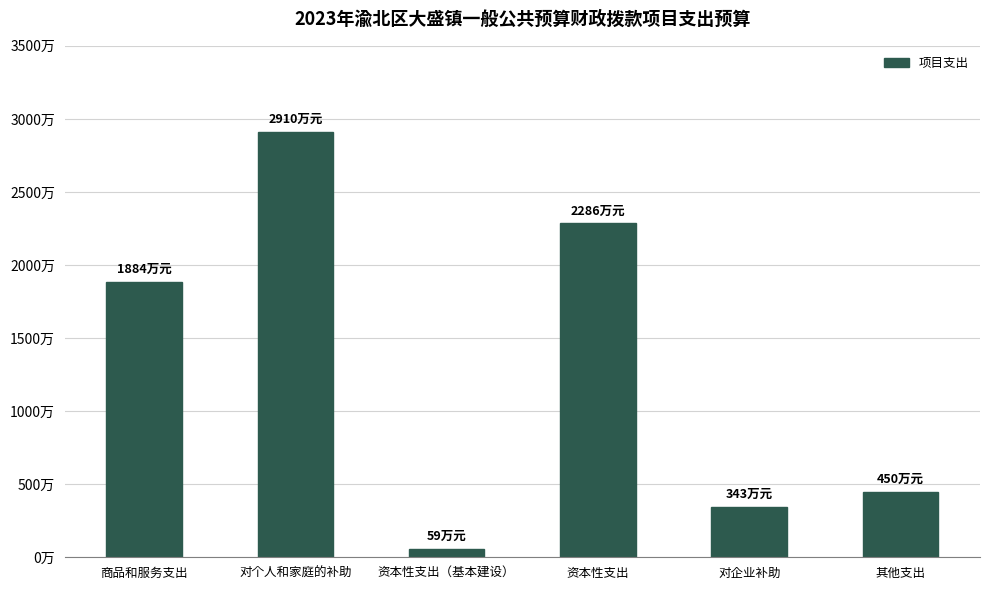

At which category does the chart reach its peak across all series?

对个人和家庭的补助